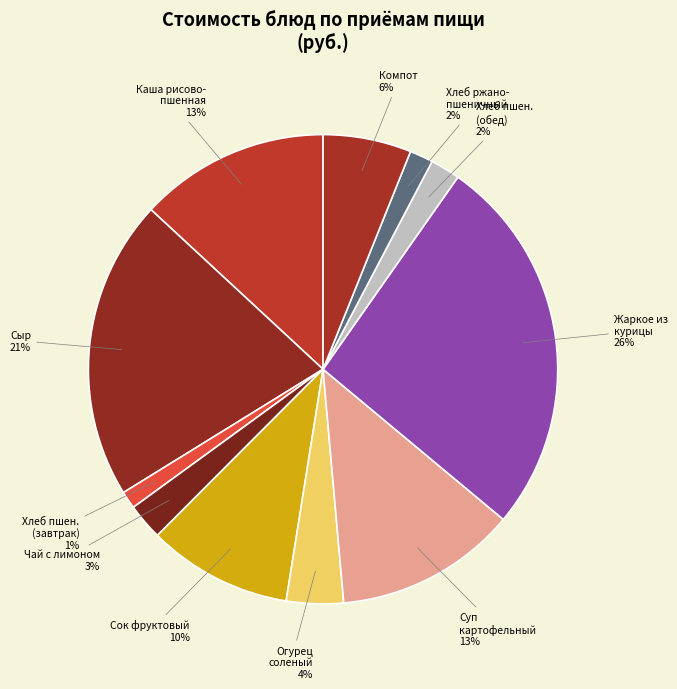

To the nearest percent, what percentage of the pie is Суп картофельный?

13%